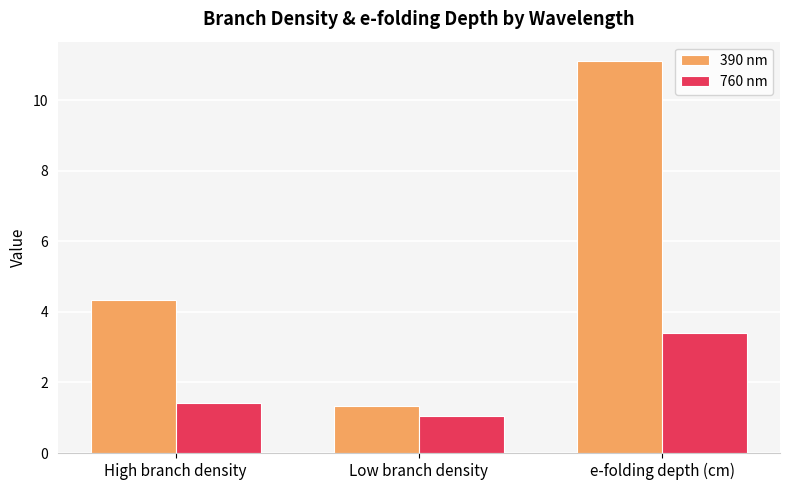

List the labels in order of 390 nm value, largest first.

e-folding depth (cm), High branch density, Low branch density